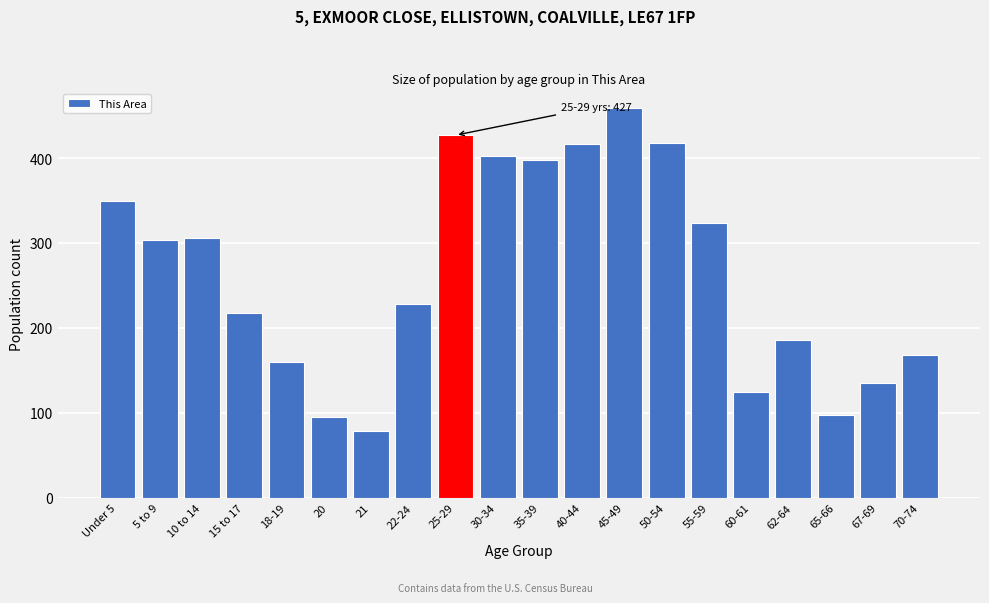

What is the label of the 9th bar from the right?

40-44